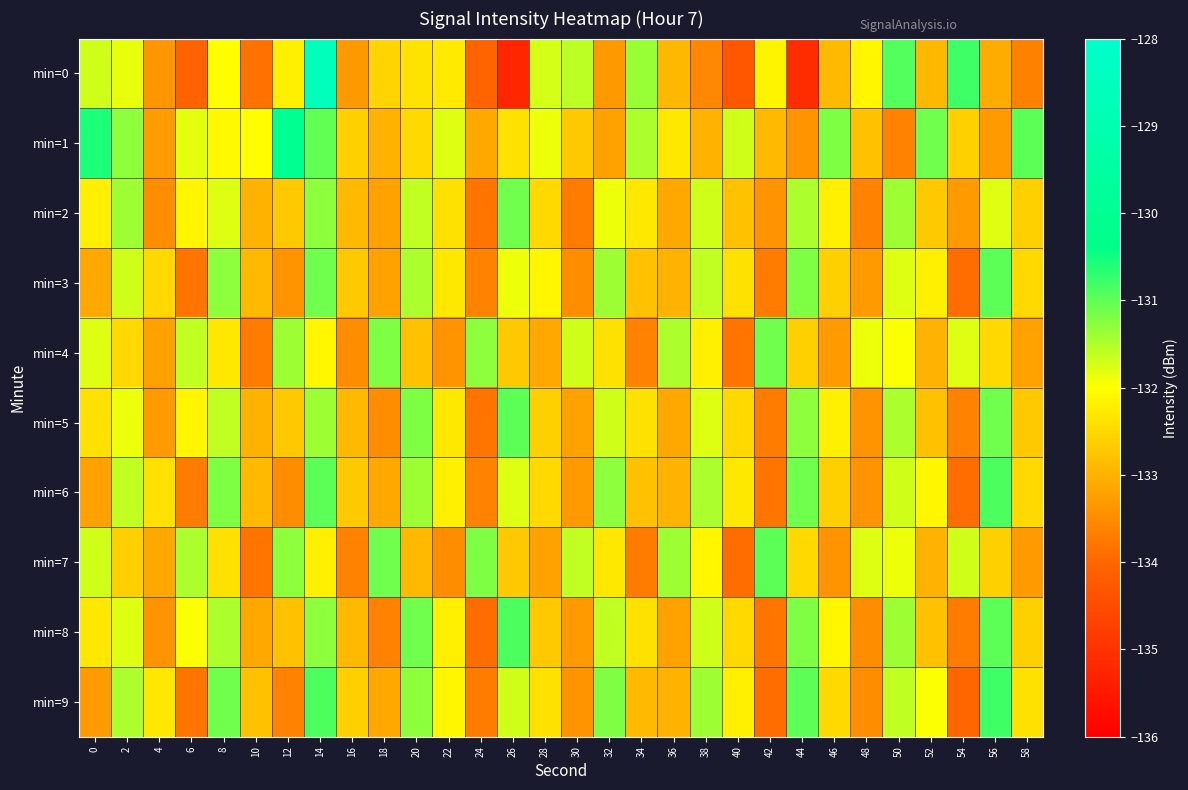

Reading left to right, transcribe all the data shown in this chart.

min=0: 0=-131.7	2=-131.9	4=-133.4	6=-134.0	8=-132.0	10=-133.8	12=-132.2	14=-128.6	16=-133.3	18=-132.6	20=-132.3	22=-132.3	24=-134.0	26=-135.2	28=-131.7	30=-131.6	32=-133.3	34=-131.4	36=-132.9	38=-133.5	40=-134.3	42=-132.1	44=-135.1	46=-132.9	48=-132.1	50=-130.9	52=-132.9	54=-130.8	56=-133.1	58=-133.6
min=1: 0=-130.6	2=-131.3	4=-133.3	6=-131.8	8=-132.1	10=-132.0	12=-130.1	14=-131.0	16=-132.6	18=-133.0	20=-132.5	22=-131.8	24=-133.1	26=-132.4	28=-131.9	30=-132.7	32=-133.2	34=-131.5	36=-132.3	38=-133.0	40=-131.7	42=-132.9	44=-133.4	46=-131.2	48=-132.8	50=-133.6	52=-131.1	54=-132.6	56=-133.3	58=-131.0
min=2: 0=-132.2	2=-131.4	4=-133.5	6=-132.1	8=-131.8	10=-133.0	12=-132.7	14=-131.3	16=-132.9	18=-133.2	20=-131.6	22=-132.4	24=-133.8	26=-131.1	28=-132.5	30=-133.7	32=-131.9	34=-132.3	36=-133.1	38=-131.7	40=-132.8	42=-133.4	44=-131.5	46=-132.2	48=-133.6	50=-131.4	52=-132.7	54=-133.3	56=-131.8	58=-132.6
min=3: 0=-133.1	2=-131.7	4=-132.5	6=-133.8	8=-131.3	10=-132.9	12=-133.4	14=-131.1	16=-132.7	18=-133.2	20=-131.5	22=-132.3	24=-133.6	26=-131.9	28=-132.1	30=-133.5	32=-131.4	34=-132.8	36=-133.0	38=-131.6	40=-132.4	42=-133.7	44=-131.2	46=-132.6	48=-133.3	50=-131.8	52=-132.2	54=-133.9	56=-131.0	58=-132.5
min=4: 0=-131.8	2=-132.5	4=-133.2	6=-131.6	8=-132.3	10=-133.7	12=-131.4	14=-132.1	16=-133.5	18=-131.2	20=-132.8	22=-133.4	24=-131.3	26=-132.7	28=-133.1	30=-131.7	32=-132.4	34=-133.6	36=-131.5	38=-132.2	40=-133.8	42=-131.1	44=-132.6	46=-133.3	48=-131.9	50=-132.0	52=-133.0	54=-131.8	56=-132.5	58=-133.2
min=5: 0=-132.4	2=-131.9	4=-133.3	6=-132.1	8=-131.6	10=-133.0	12=-132.7	14=-131.4	16=-132.9	18=-133.5	20=-131.2	22=-132.3	24=-133.8	26=-131.0	28=-132.6	30=-133.2	32=-131.7	34=-132.4	36=-133.1	38=-131.8	40=-132.5	42=-133.7	44=-131.3	46=-132.2	48=-133.4	50=-131.5	52=-132.8	54=-133.6	56=-131.1	58=-132.7
min=6: 0=-133.2	2=-131.6	4=-132.4	6=-133.7	8=-131.2	10=-132.9	12=-133.5	14=-131.0	16=-132.7	18=-133.1	20=-131.4	22=-132.2	24=-133.6	26=-131.8	28=-132.5	30=-133.3	32=-131.3	34=-132.8	36=-133.0	38=-131.5	40=-132.3	42=-133.8	44=-131.1	46=-132.6	48=-133.4	50=-131.7	52=-132.1	54=-133.9	56=-130.9	58=-132.5
min=7: 0=-131.7	2=-132.6	4=-133.1	6=-131.5	8=-132.4	10=-133.8	12=-131.3	14=-132.2	16=-133.6	18=-131.1	20=-132.9	22=-133.5	24=-131.2	26=-132.7	28=-133.2	30=-131.6	32=-132.3	34=-133.7	36=-131.4	38=-132.1	40=-133.9	42=-131.0	44=-132.5	46=-133.4	48=-131.8	50=-131.9	52=-133.0	54=-131.7	56=-132.6	58=-133.3
min=8: 0=-132.3	2=-131.8	4=-133.4	6=-132.0	8=-131.5	10=-133.1	12=-132.8	14=-131.3	16=-132.9	18=-133.6	20=-131.1	22=-132.2	24=-133.9	26=-130.9	28=-132.7	30=-133.3	32=-131.6	34=-132.4	36=-133.2	38=-131.7	40=-132.5	42=-133.8	44=-131.2	46=-132.1	48=-133.5	50=-131.4	52=-132.8	54=-133.7	56=-131.0	58=-132.6
min=9: 0=-133.3	2=-131.5	4=-132.3	6=-133.8	8=-131.1	10=-132.8	12=-133.6	14=-130.9	16=-132.6	18=-133.1	20=-131.3	22=-132.1	24=-133.7	26=-131.7	28=-132.4	30=-133.4	32=-131.2	34=-132.9	36=-133.0	38=-131.4	40=-132.2	42=-133.9	44=-131.0	46=-132.5	48=-133.5	50=-131.6	52=-132.0	54=-134.0	56=-130.8	58=-132.4